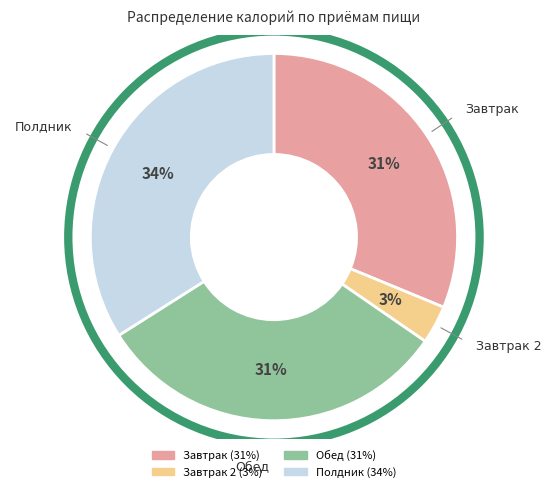

To the nearest percent, what is the average slice percentage?

25%